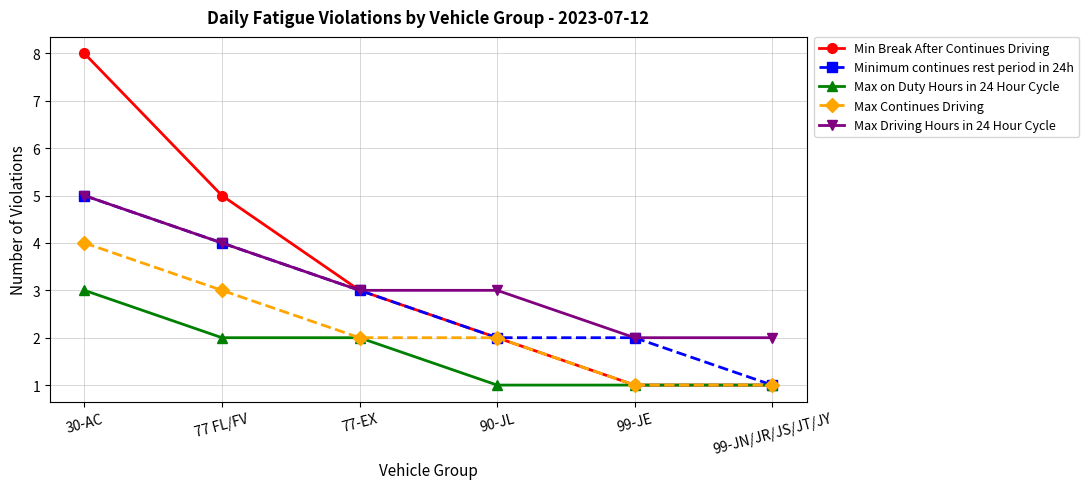

What is the greatest value displayed?

8